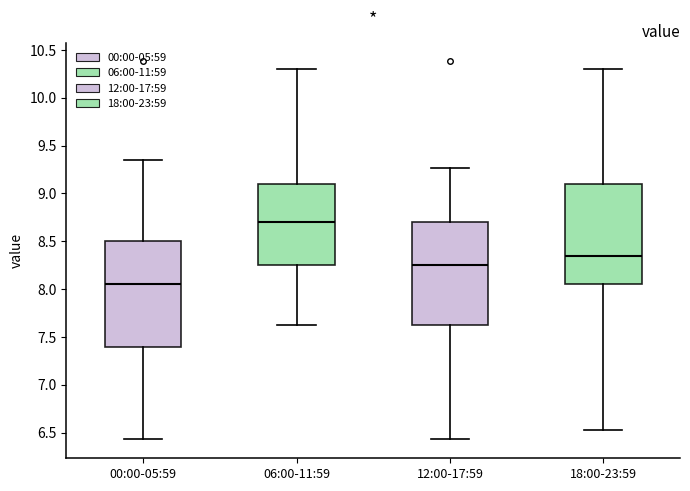

Reading left to right, read every box against the y-axis: the position of its median line, the range the box covers, and the ends of its whiskers. The values are not printed on the chart, so give them approximately, as read against the axis.

00:00-05:59: median 8.05, box 7.40 to 8.50, whiskers 6.45 to 9.35
06:00-11:59: median 8.70, box 8.25 to 9.10, whiskers 7.65 to 10.30
12:00-17:59: median 8.25, box 7.65 to 8.70, whiskers 6.45 to 9.25
18:00-23:59: median 8.35, box 8.05 to 9.10, whiskers 6.55 to 10.30